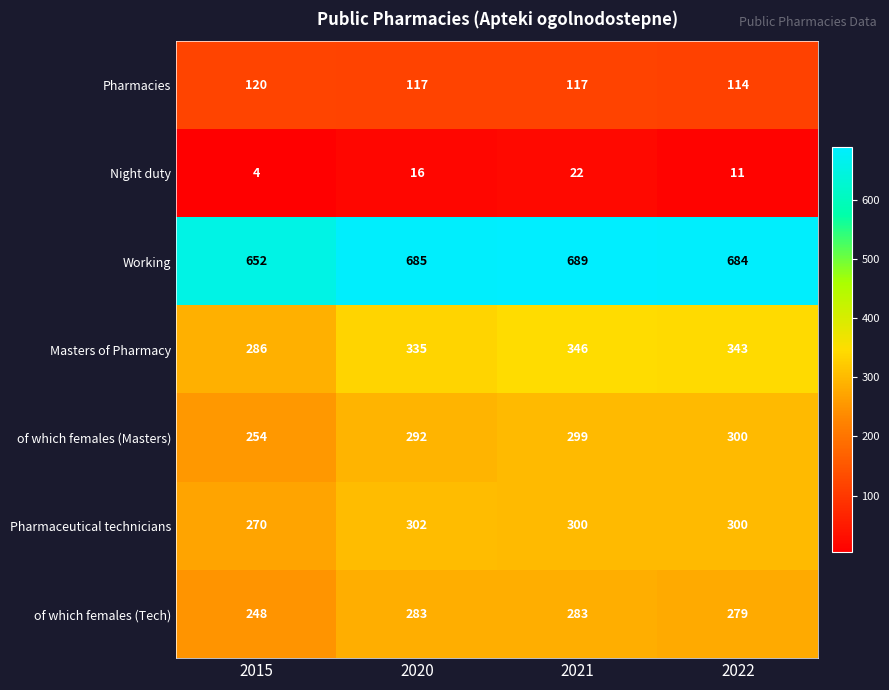

What is the sum of all Masters of Pharmacy values?

1310